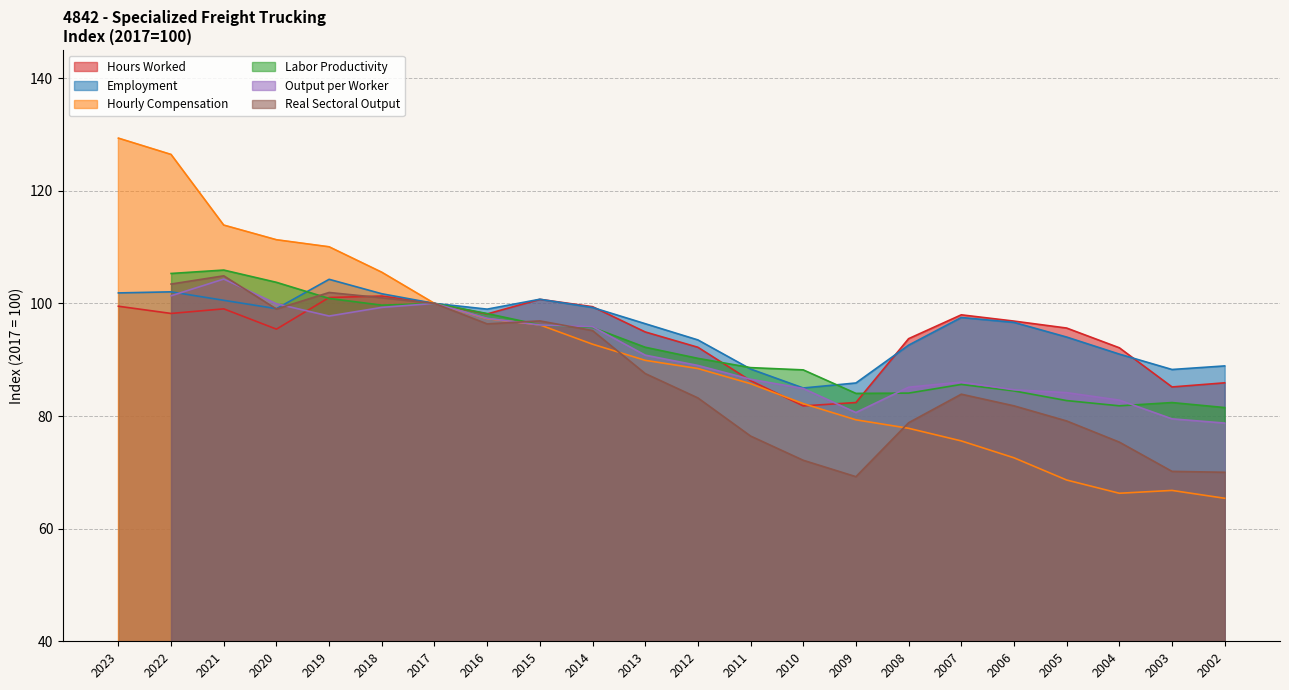

What is the lowest value of the Hourly Compensation series?

65.4